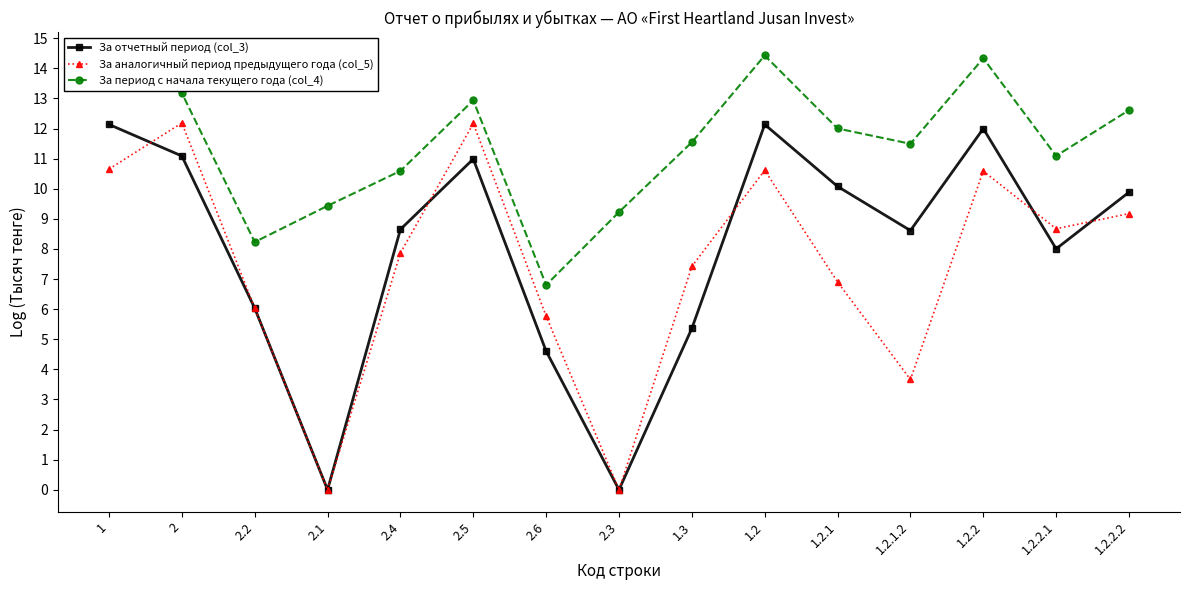

The За период с начала текущего года (col_4) series shows 8.2 at 2.2. True or false?

True